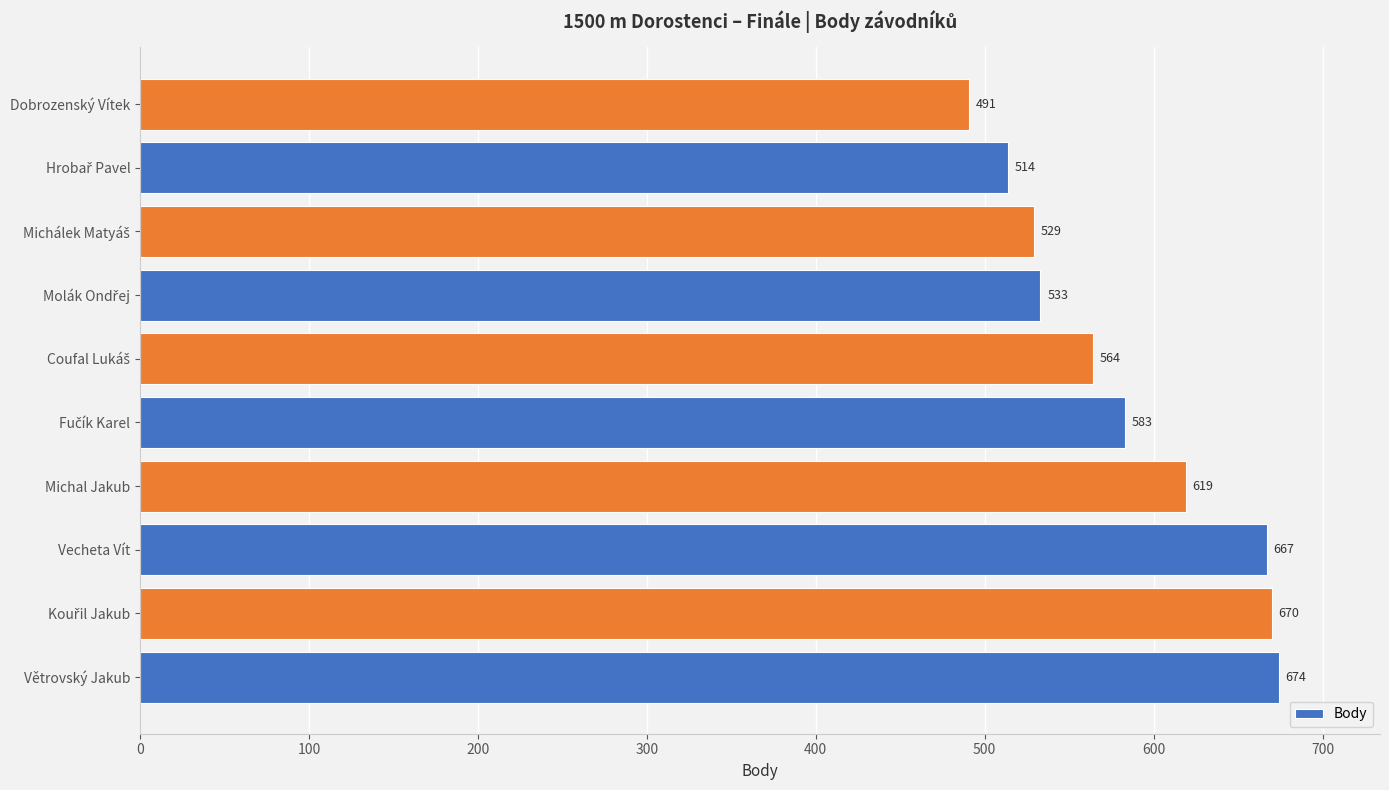

What is the sum of all values?

5844